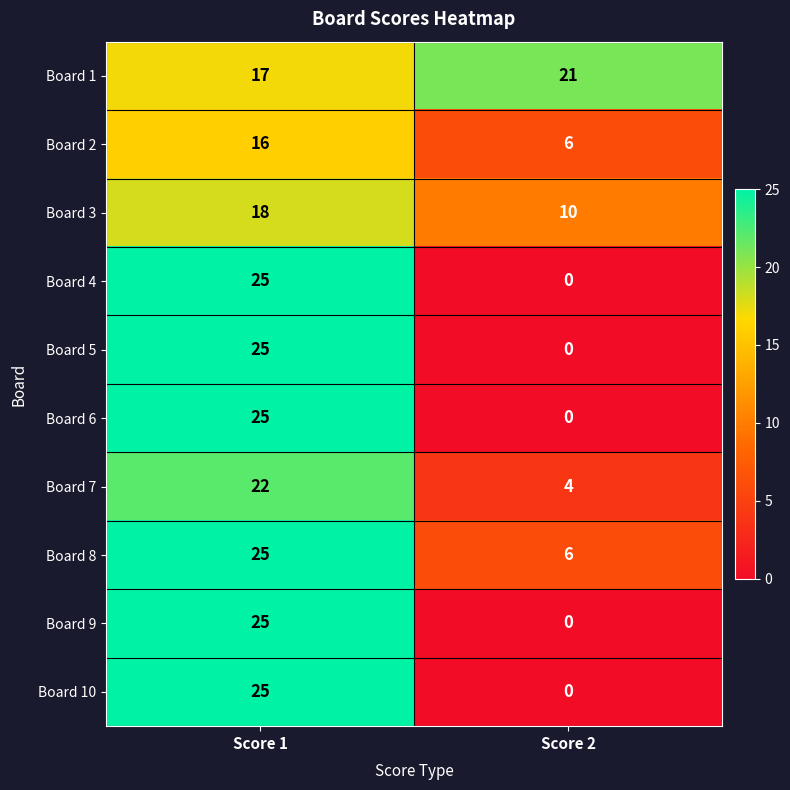

Count the number of categories in the chart.

2